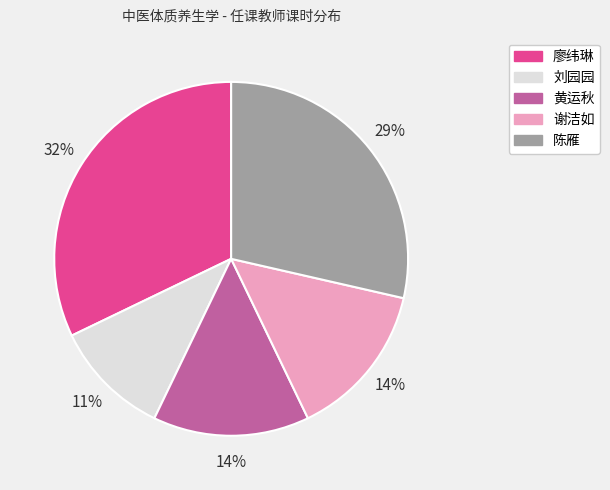

Is there a majority slice in this chart?

No